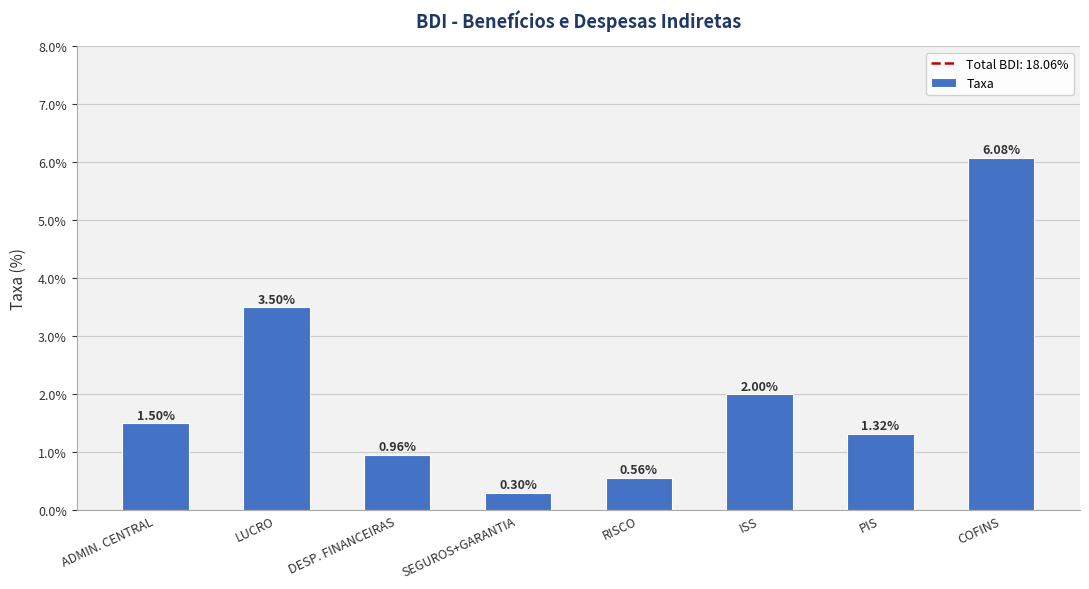

Which has a higher value, COFINS or LUCRO?

COFINS